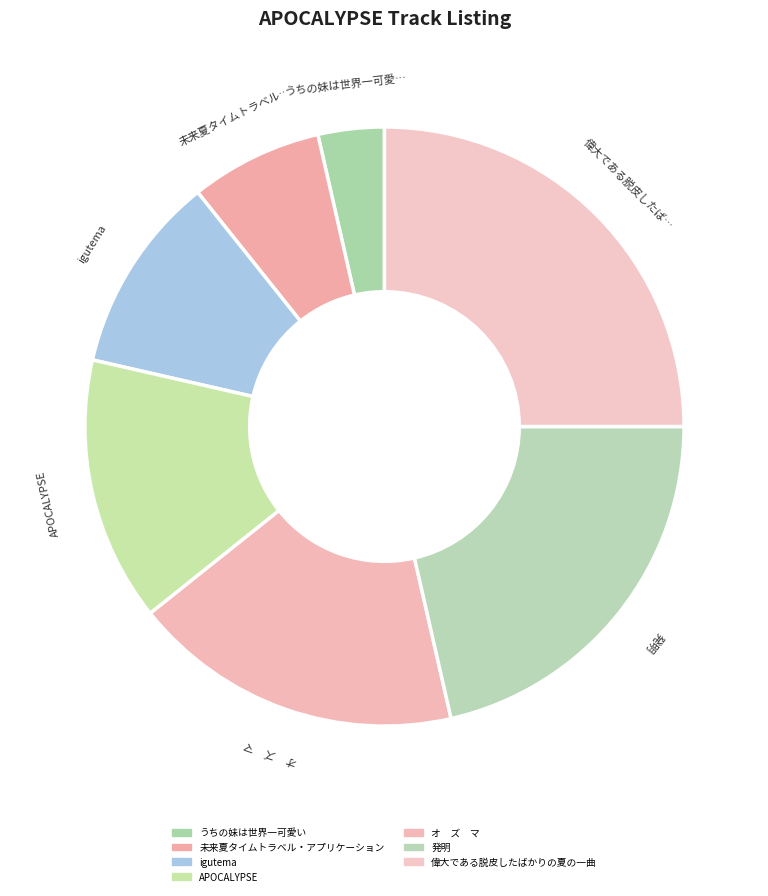

True or false: 偉大である脱皮したばかりの夏の一曲 accounts for 25% of the total.

True